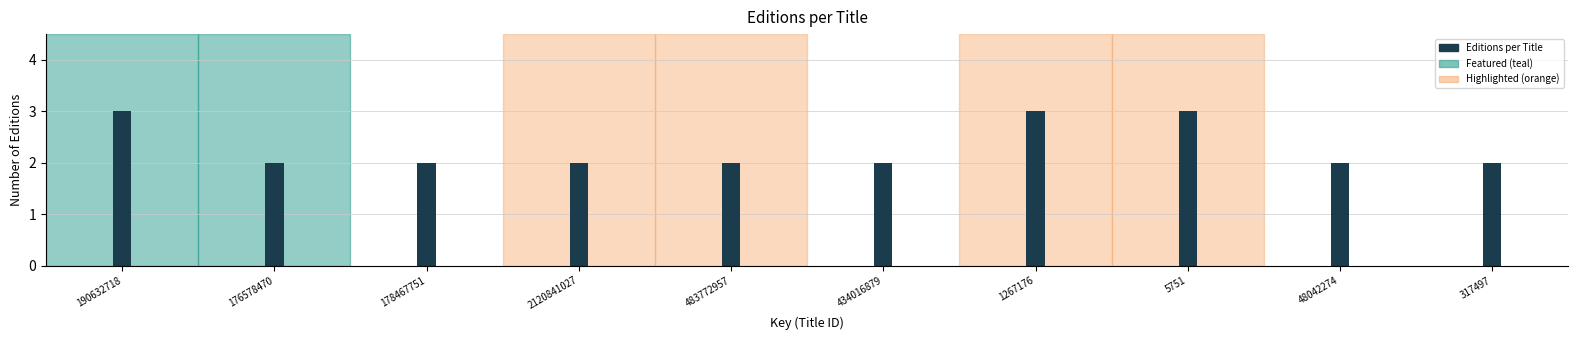

Reading left to right, extract all data points from this chart.

3	2	2	2	2	2	3	3	2	2